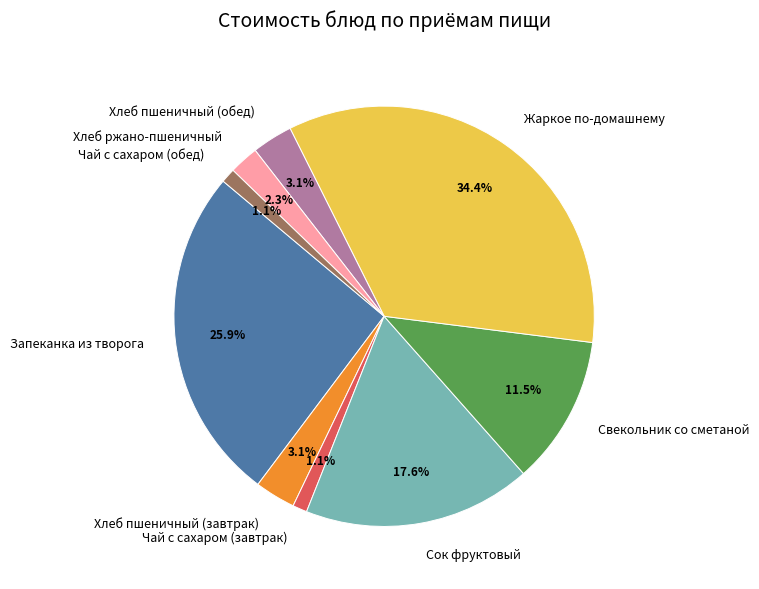

Which category has the biggest portion of the pie?

Жаркое по-домашнему